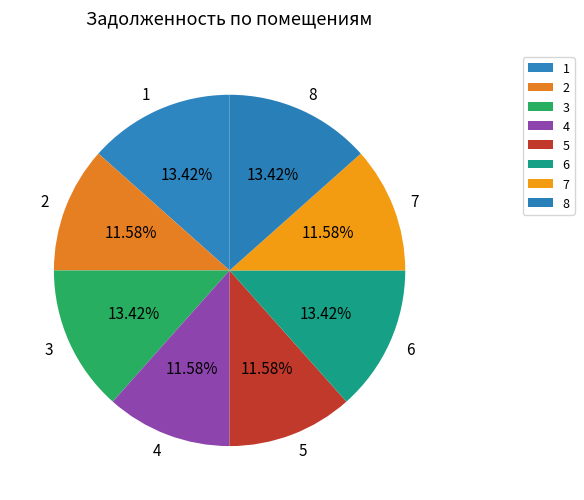

To the nearest percent, what portion does 2 represent?

12%